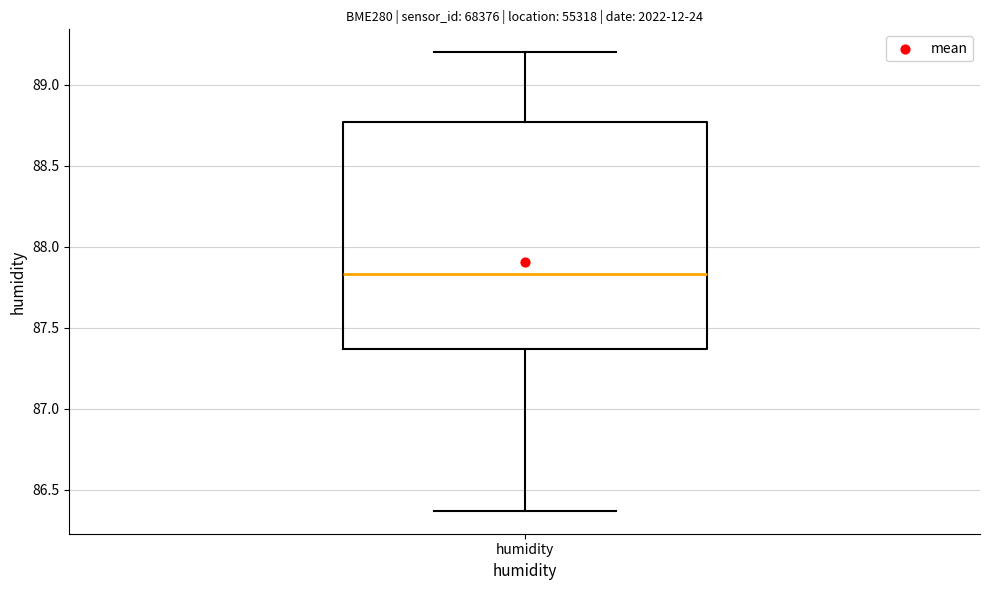

Read this box plot against the y-axis: the position of the median line, the range covered by the box, and the ends of both whiskers. The values are not printed on the chart, so give them approximately, as read against the axis.

median 87.85, box 87.35 to 88.75, whiskers 86.35 to 89.20